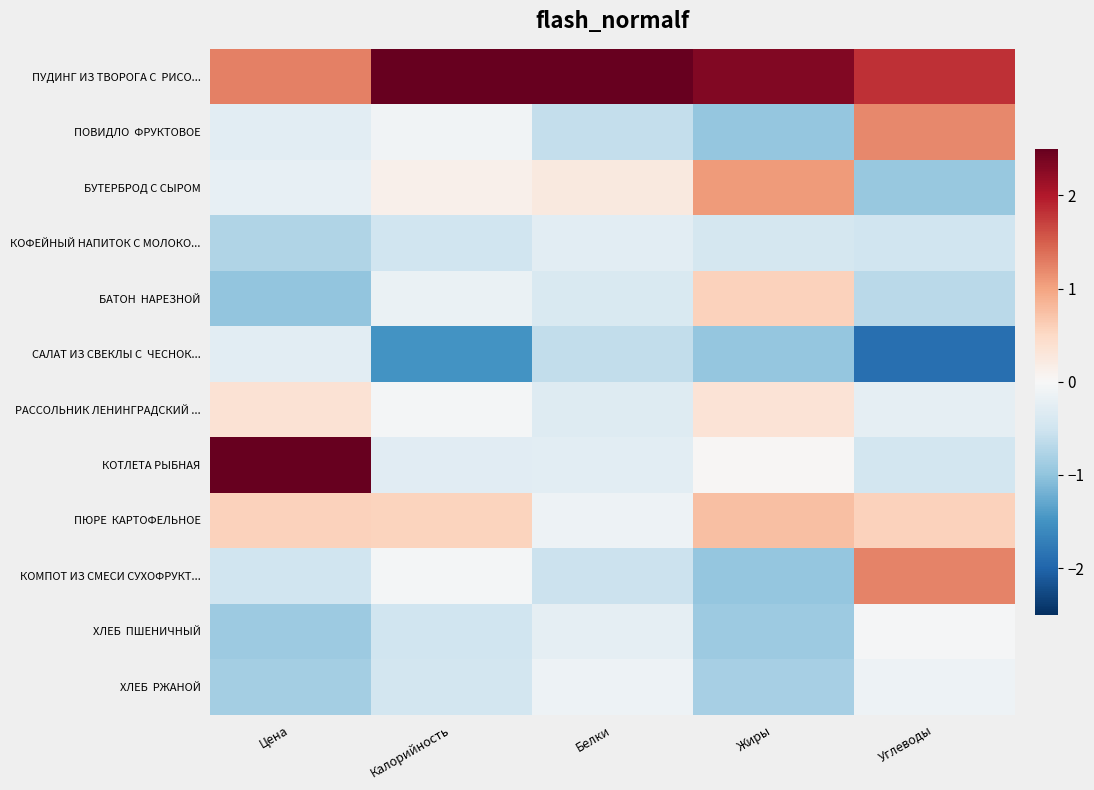

At how many categories does at least one series exceed -1?

5